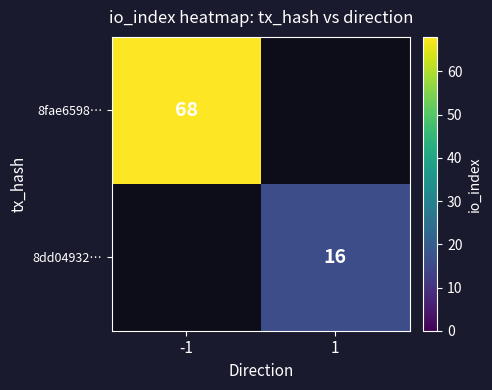

How many data points does each series have?

2